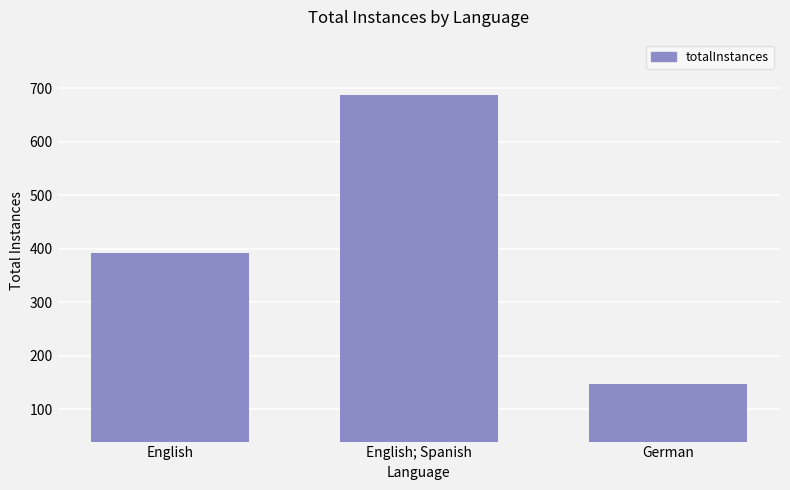

What is the approximate value at German, to the nearest 50?

150